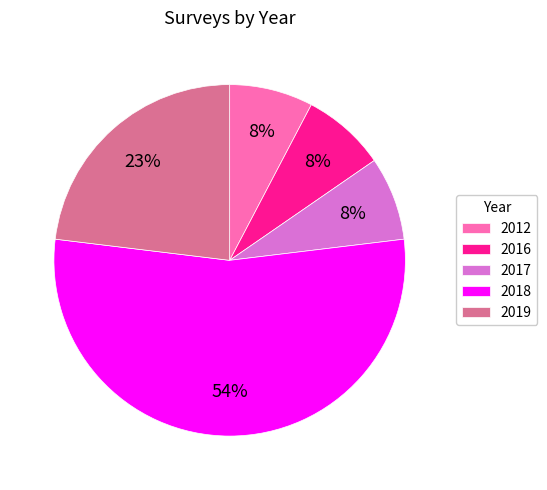

Is the sum of 2018 and 2012 greater than half?

Yes